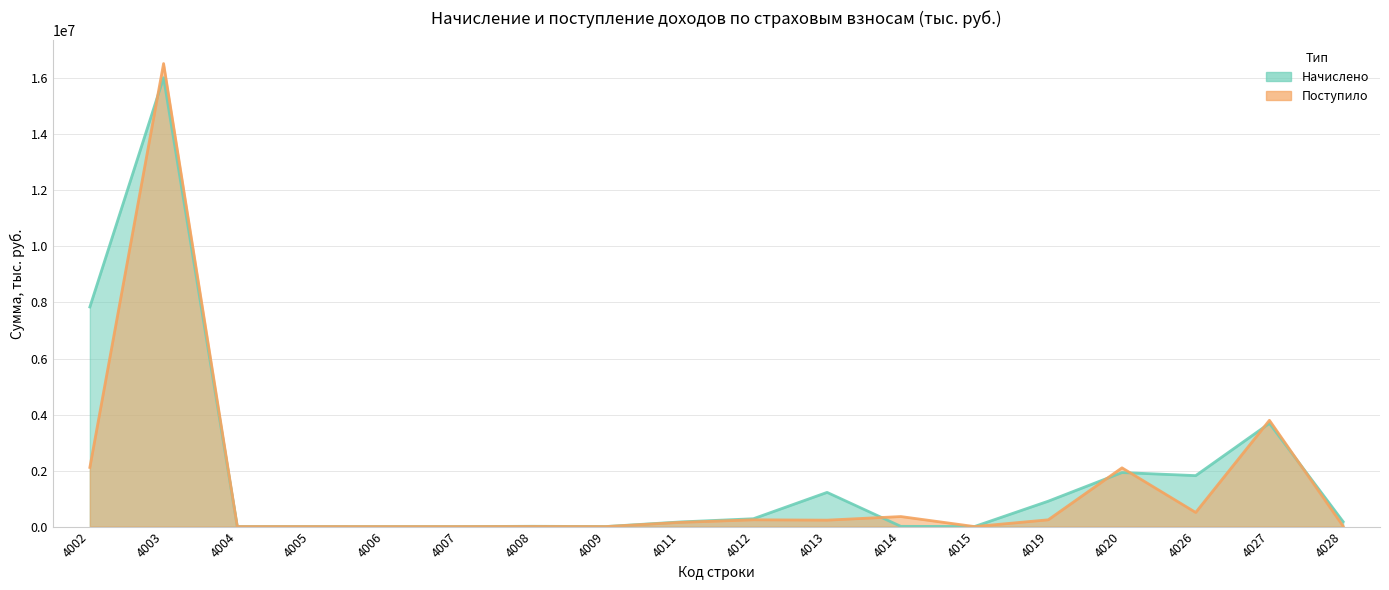

What is the value of the Начислено point at the 6th from the left?

323